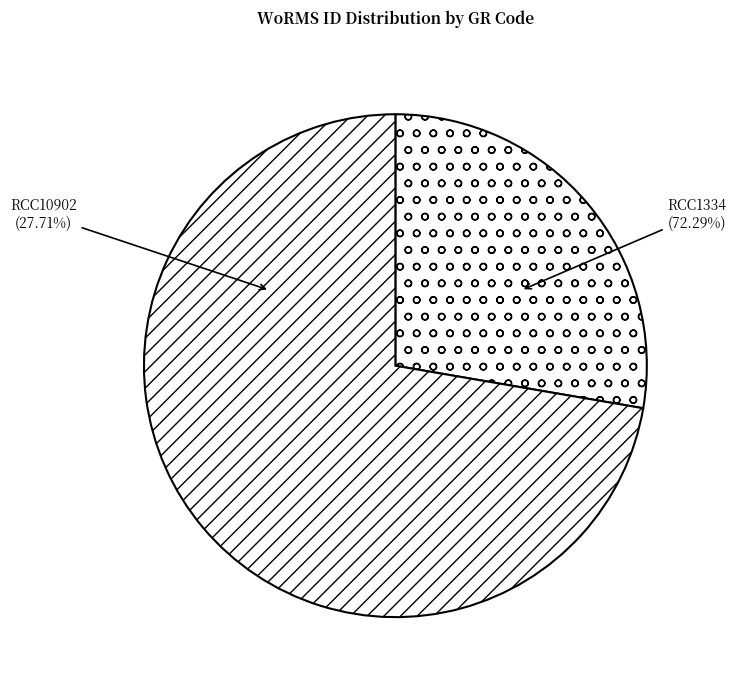

To the nearest percent, what portion does RCC1334 represent?

72%